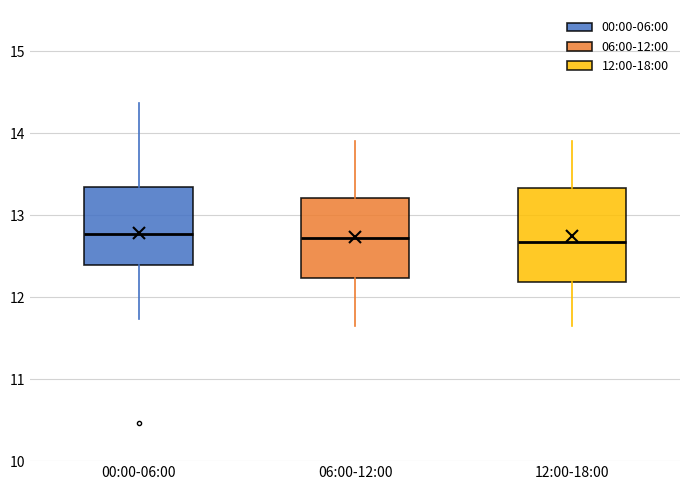

Reading left to right, read every box against the y-axis: the position of its median line, the range the box covers, and the ends of its whiskers. The values are not printed on the chart, so give them approximately, as read against the axis.

00:00-06:00: median 12.8, box 12.4 to 13.3, whiskers 11.7 to 14.4
06:00-12:00: median 12.7, box 12.2 to 13.2, whiskers 11.7 to 13.9
12:00-18:00: median 12.7, box 12.2 to 13.3, whiskers 11.7 to 13.9